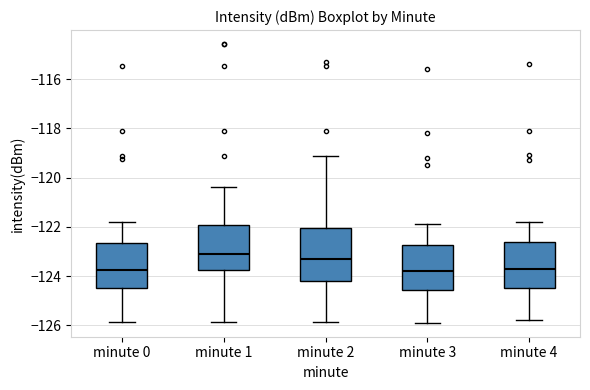

Which box is the tallest, from its lower edge to its upper edge?

minute 2